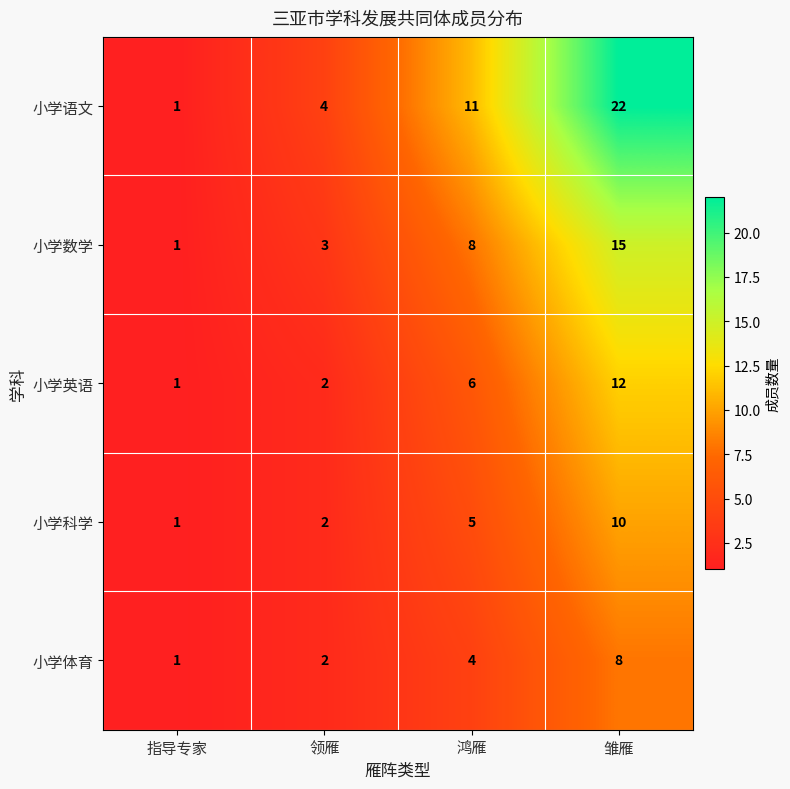

Which series has the widest spread of values?

小学语文